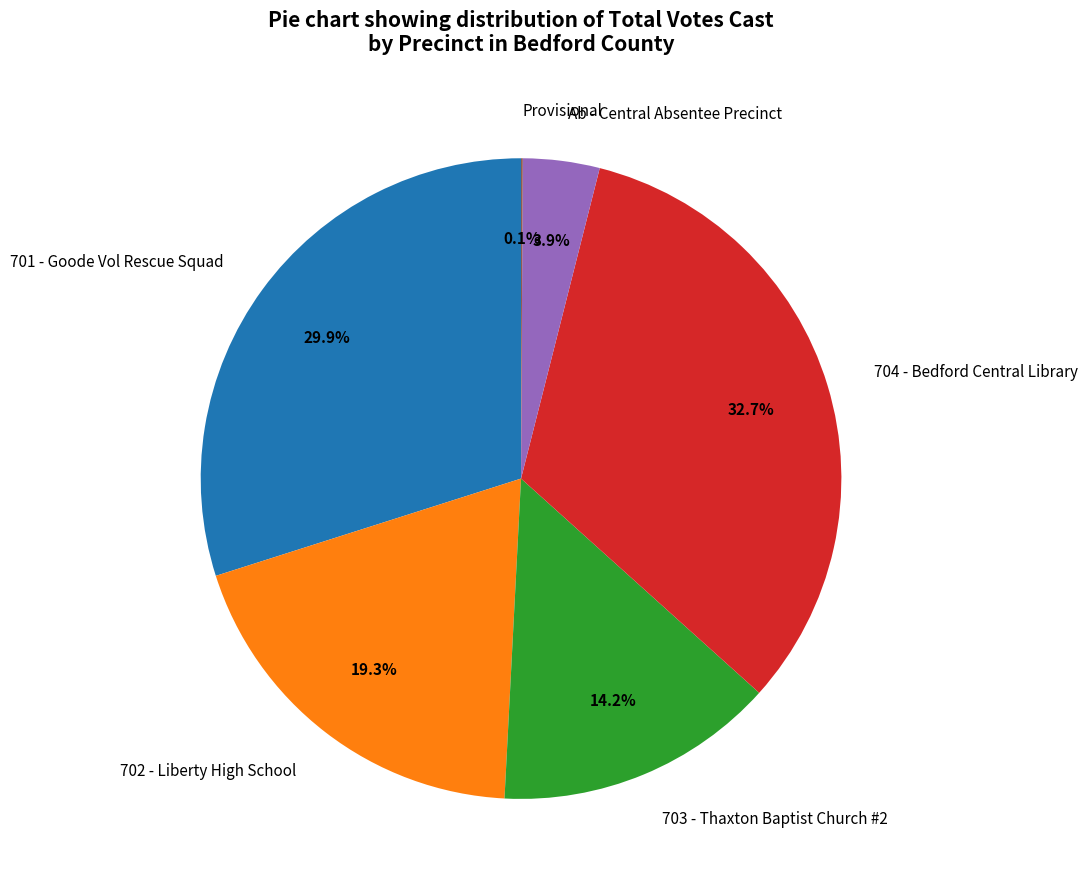

To the nearest percent, what is the average slice percentage?

17%